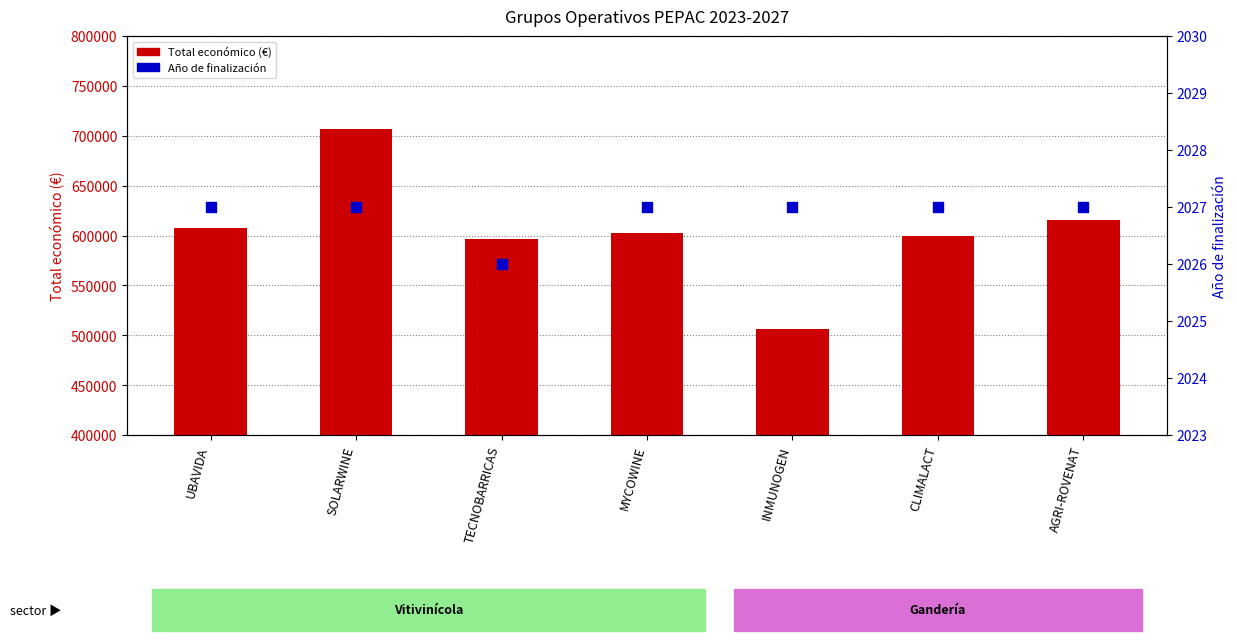

Is the value of Total económico (€) at UBAVIDA greater than the value of Año de finalización at AGRI-ROVENAT?

Yes